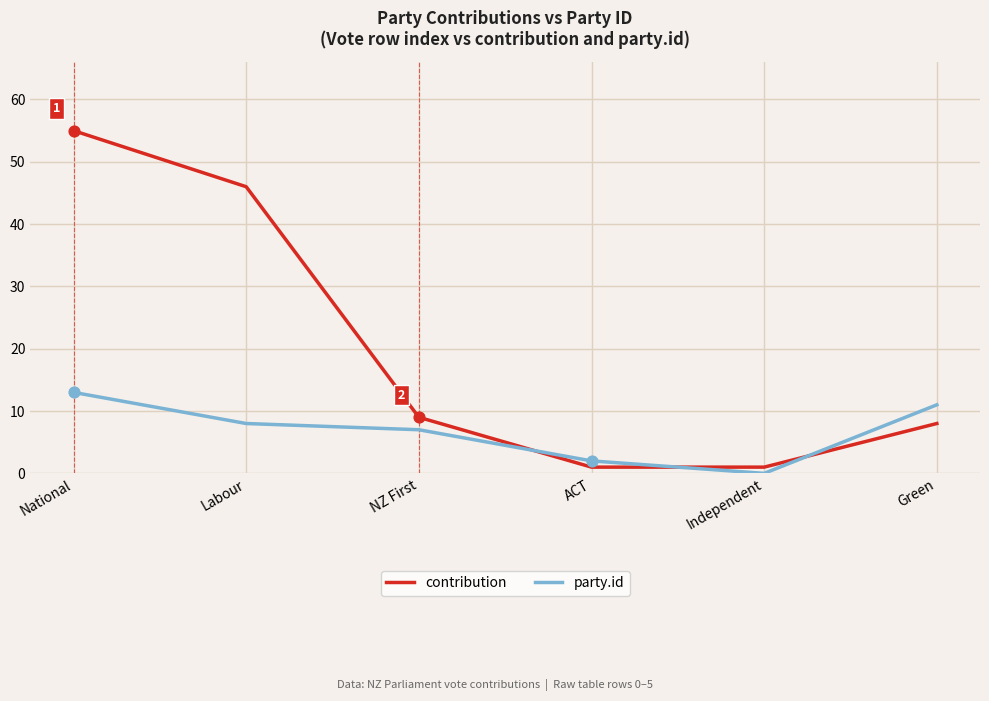

Which series changed the most between Independent and Green?

party.id